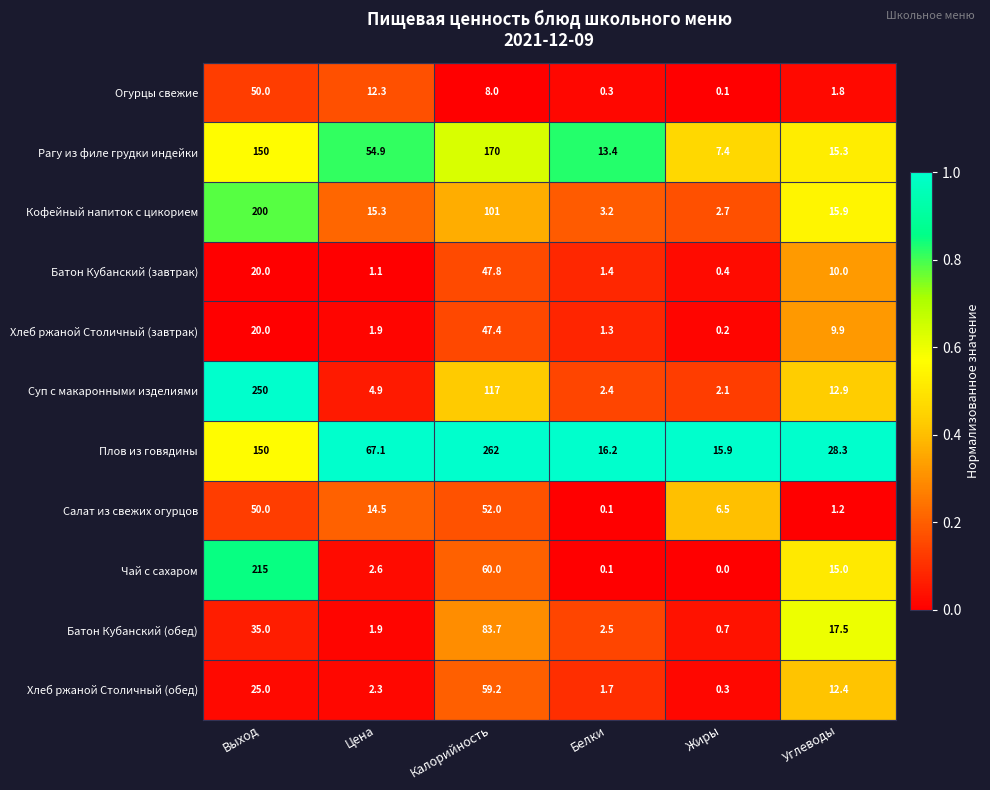

How many categories are shown in the chart?

6